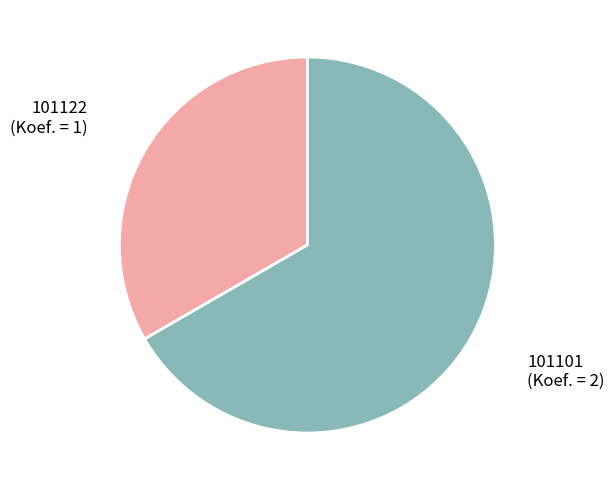

Which category has the smallest portion of the pie?

101122